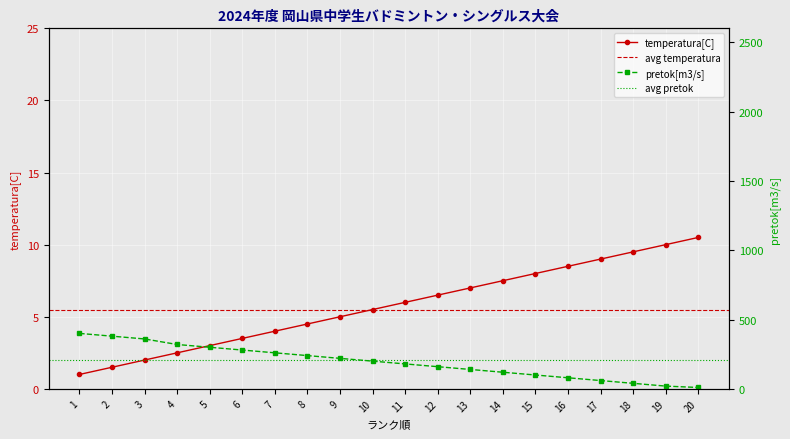

At which category is the sum across all series the highest?

1